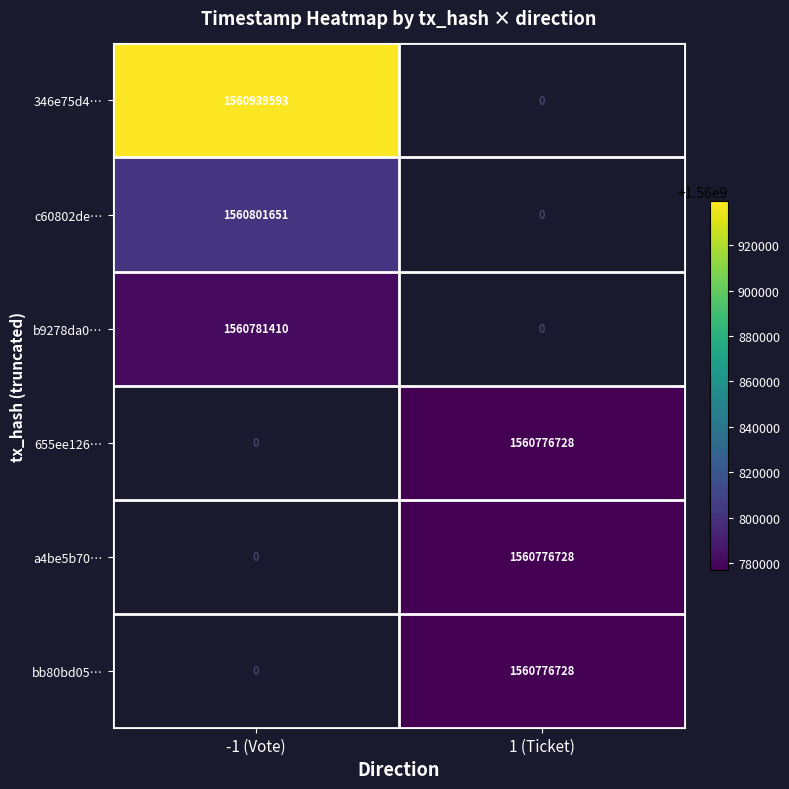

True or false: bb80bd05… has a value of 1560776728 at 1 (Ticket).

True